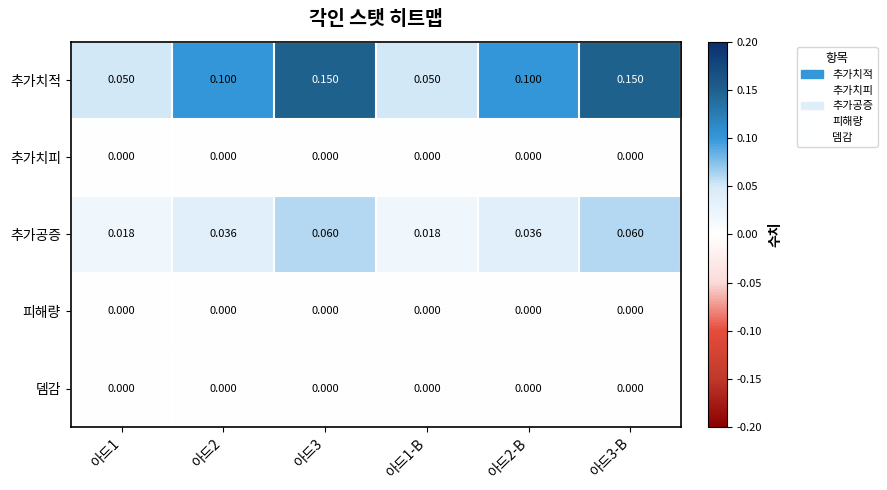

Which series changed the most between 아드1 and 아드2?

추가치적